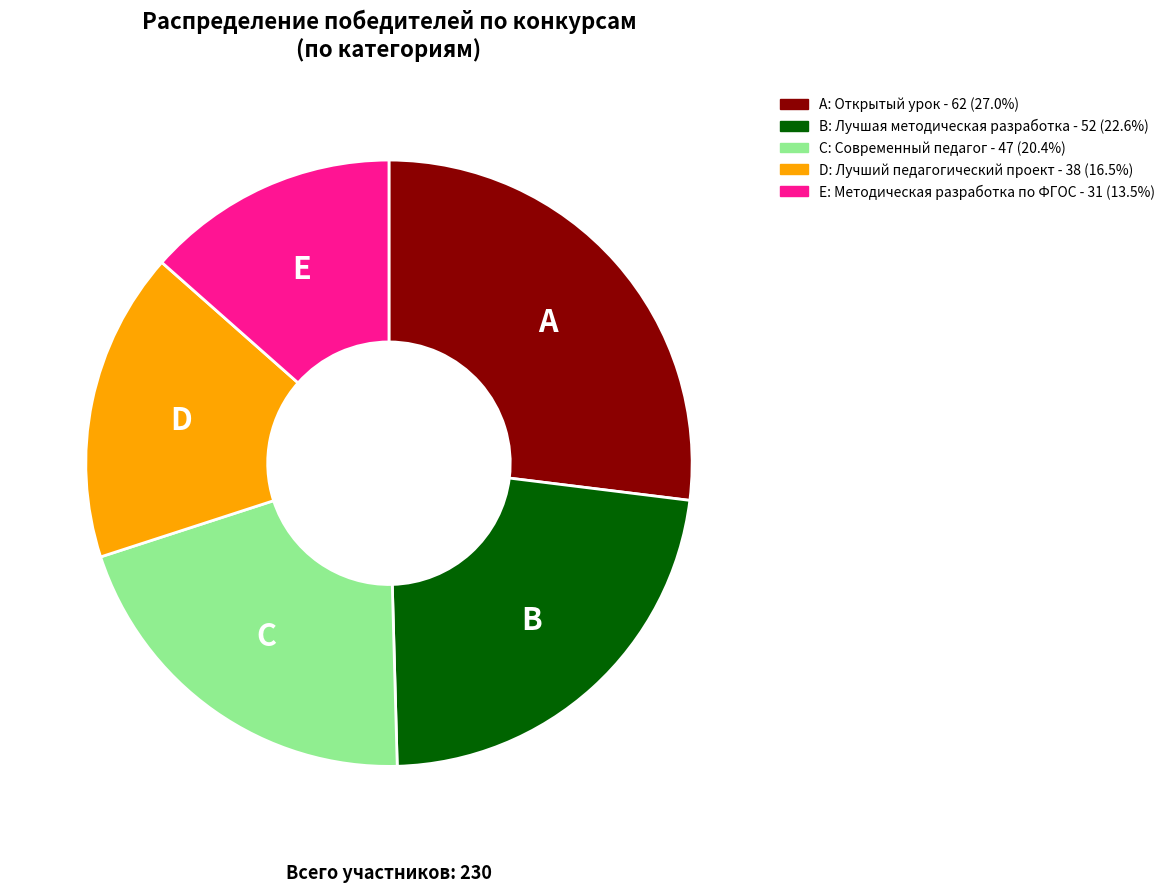

Is there any slice that represents more than half of the pie?

No